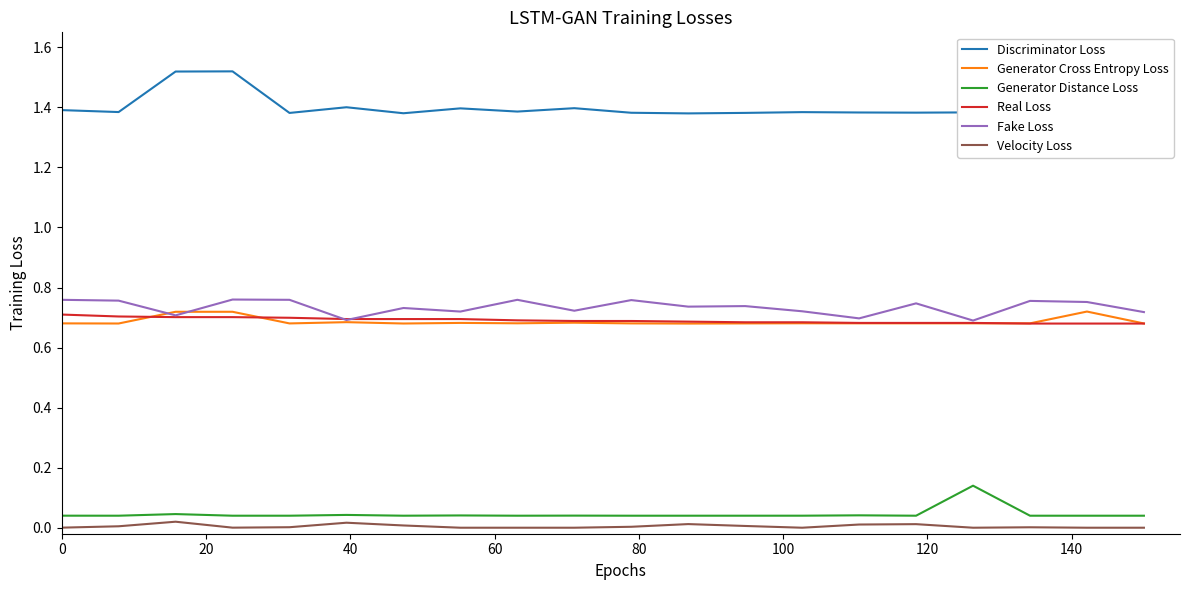

Which series has the largest total across all categories?

Discriminator Loss